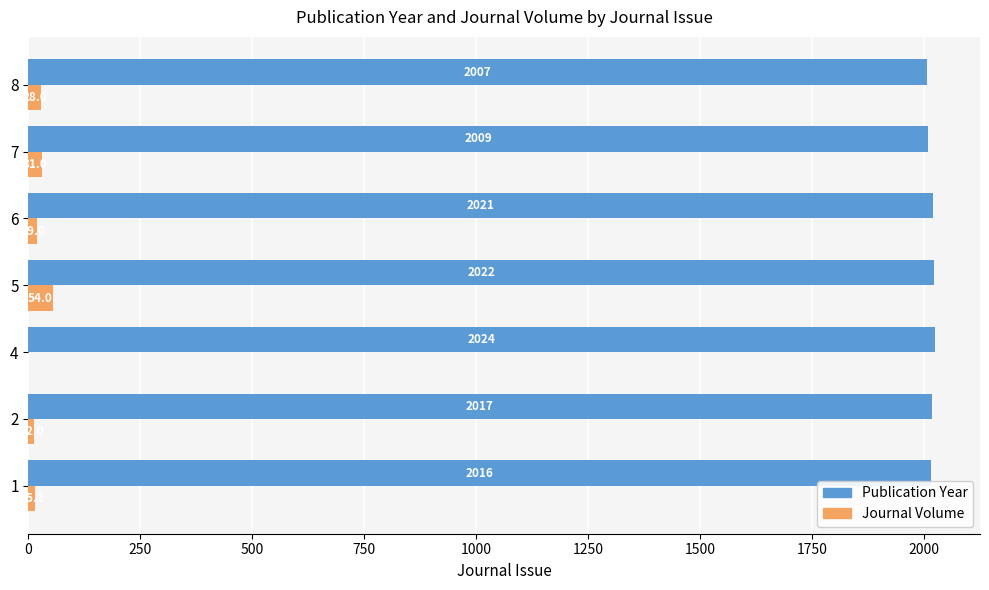

Which series has the largest total across all categories?

Publication Year